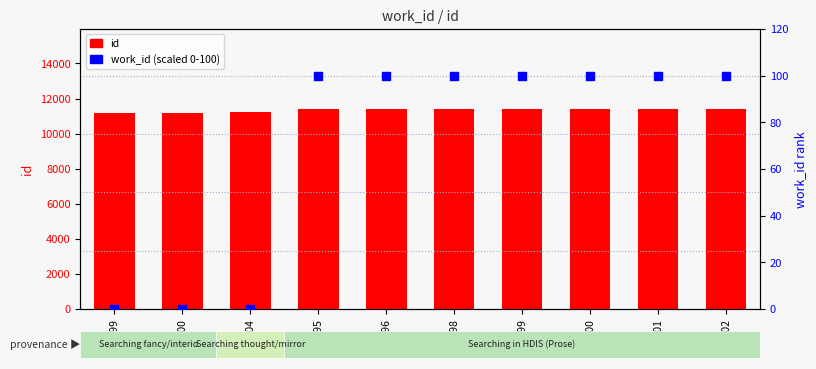

At which category is the sum across all series the highest?

11402